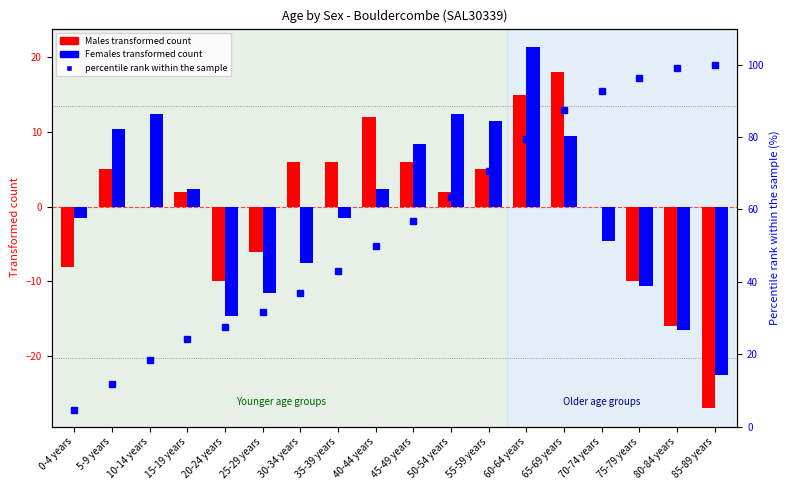

What position from the left is 10-14 years?

3